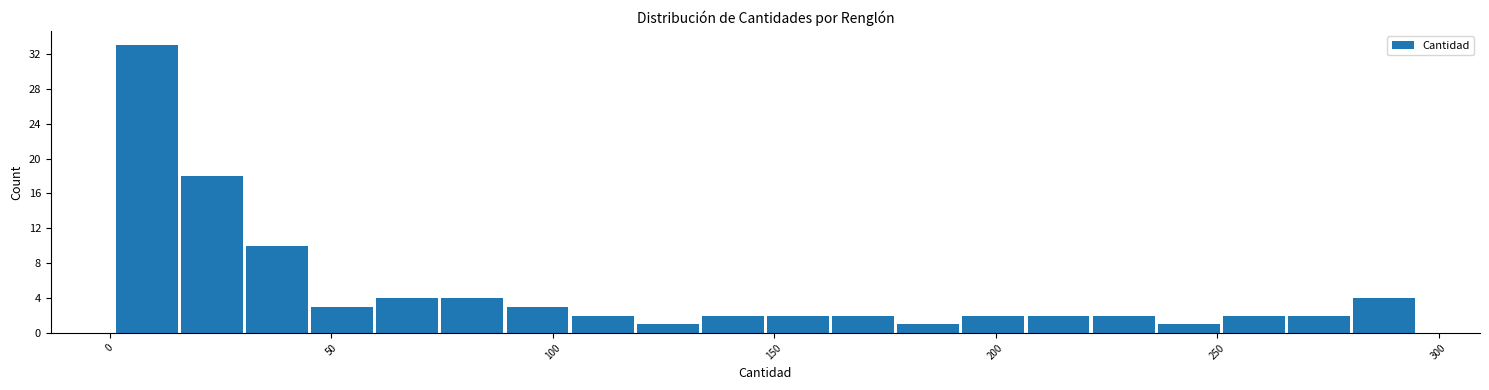

Read against the x-axis, roughly where is the centre of the tallest bar?

10